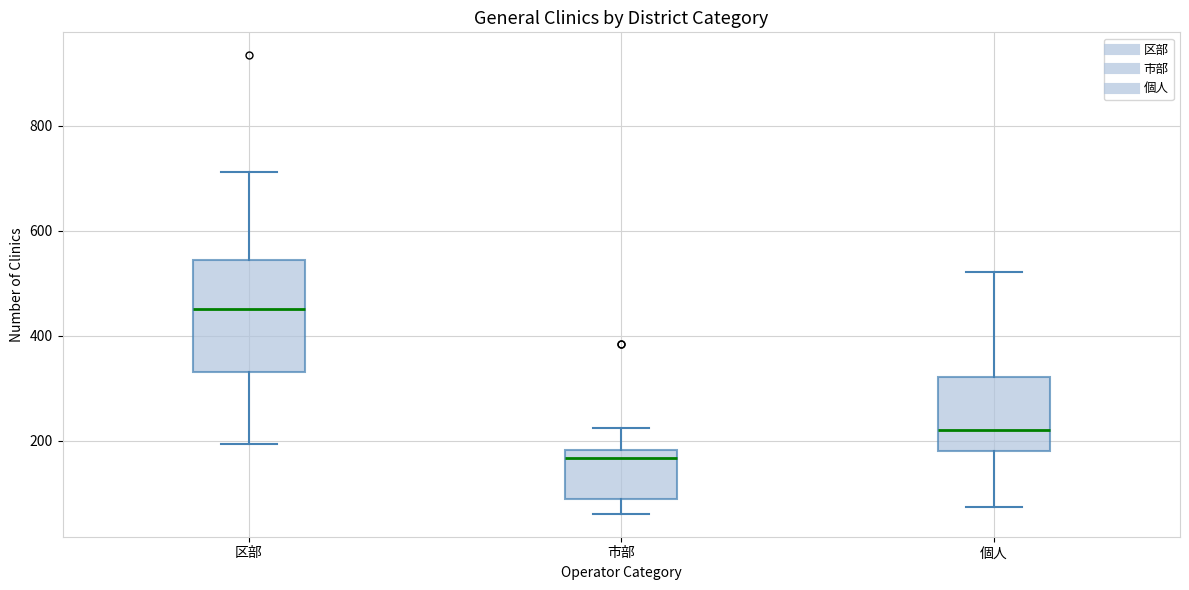

Reading left to right, read every box against the y-axis: the position of its median line, the range the box covers, and the ends of its whiskers. The values are not printed on the chart, so give them approximately, as read against the axis.

区部: median 460, box 340 to 540, whiskers 200 to 720
市部: median 160, box 100 to 180, whiskers 60 to 220
個人: median 220, box 180 to 320, whiskers 80 to 520